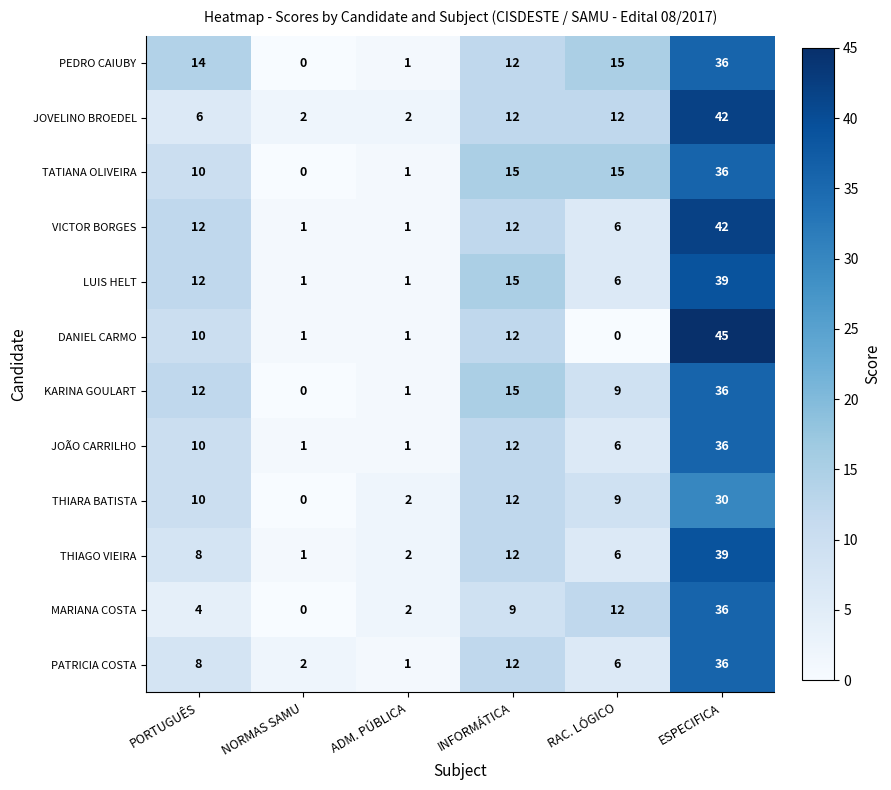

Which series changed the most between RAC. LÓGICO and ESPECIFICA?

DANIEL CARMO